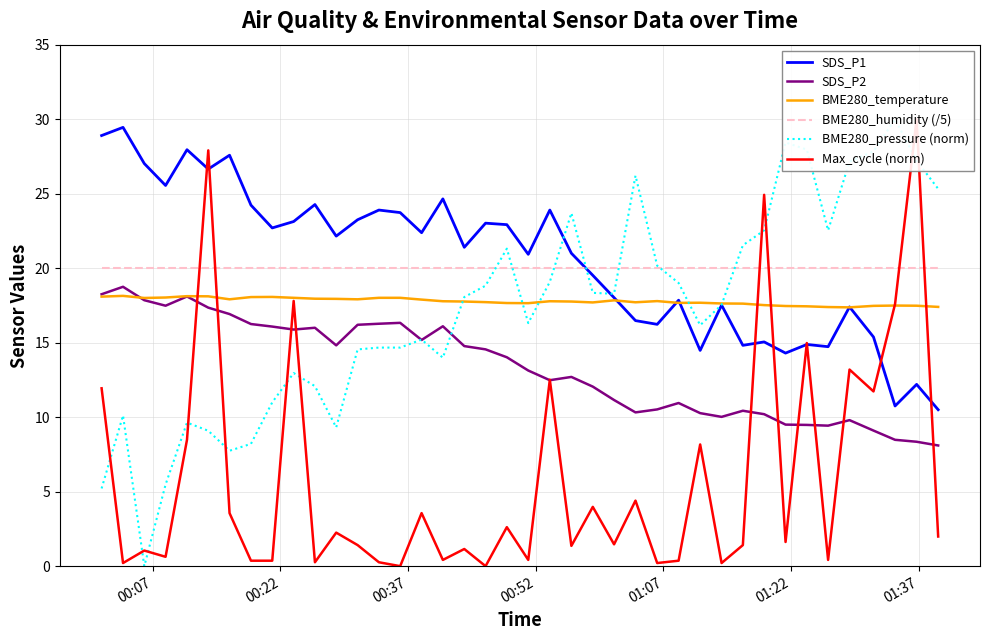

Rank the series by their maximum value, from lowest to highest.

BME280_temperature, SDS_P2, BME280_humidity (/5), SDS_P1, BME280_pressure (norm), Max_cycle (norm)